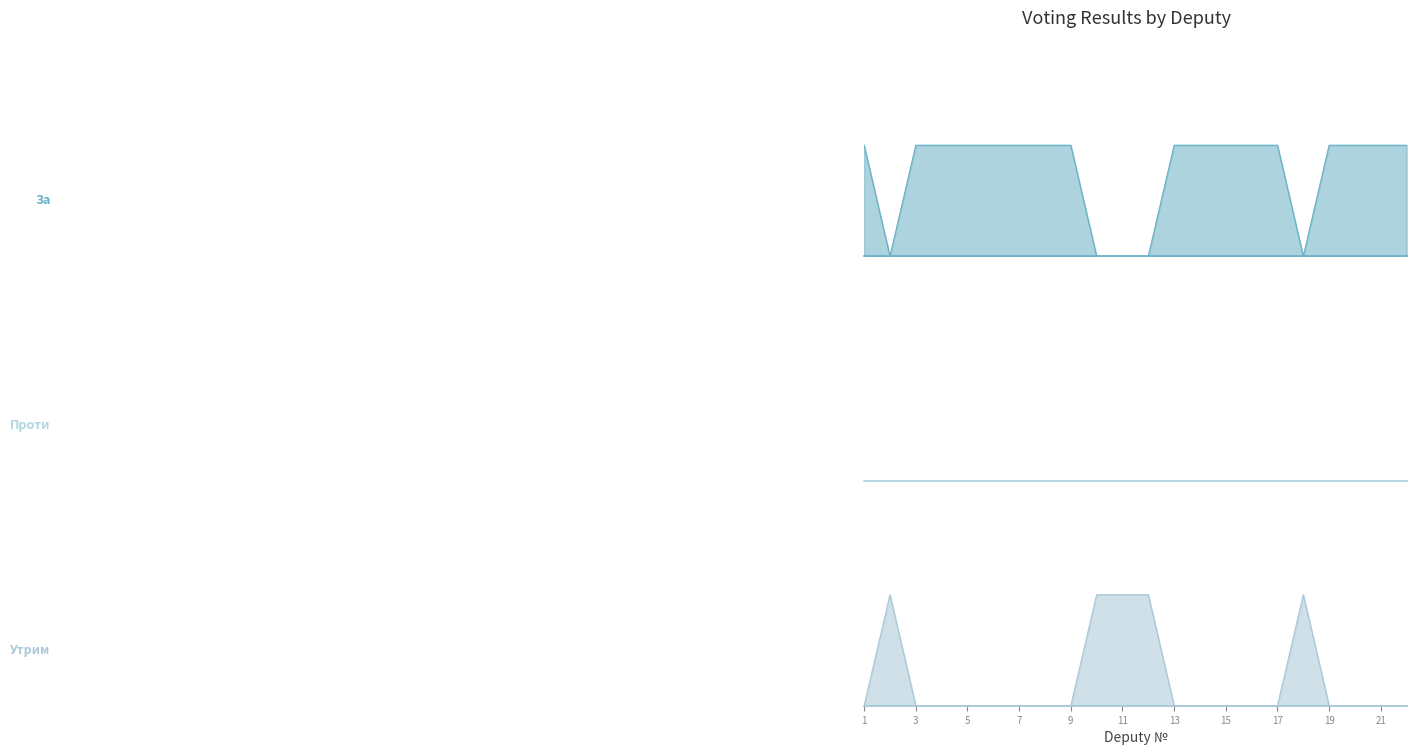

Between which two adjacent categories do За and Утрим first intersect?

1 and 2